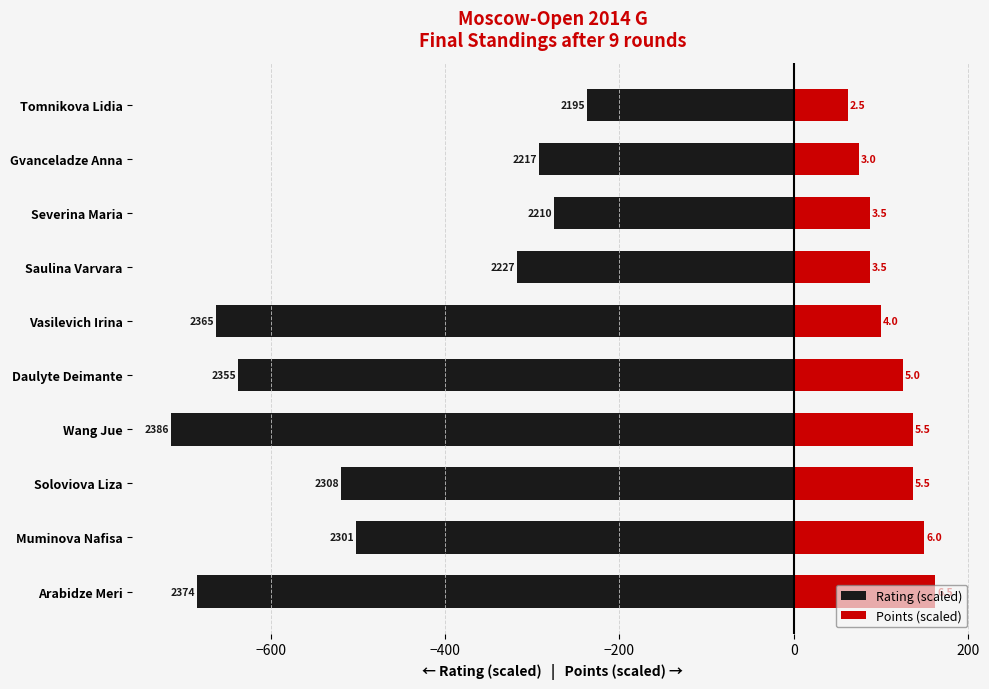

What is the difference between the maximum and minimum values in the Points (scaled) series?

100.0